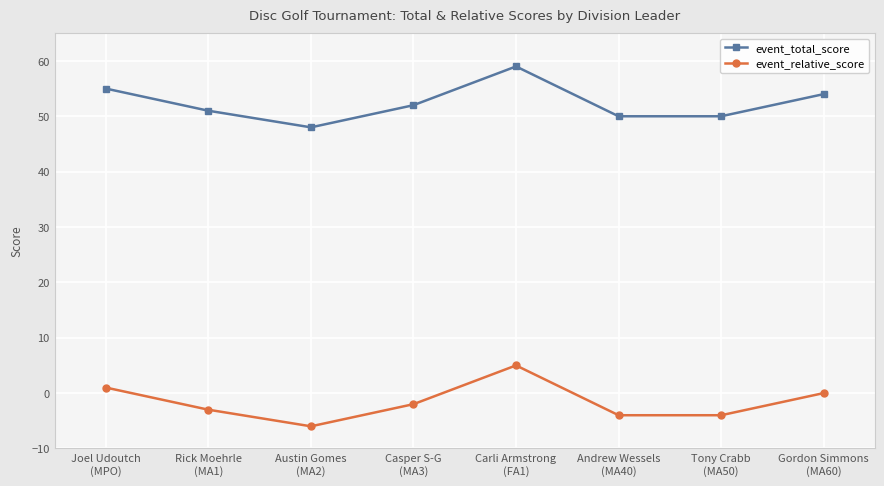

How many interior local peaks does the event_total_score series have?

1